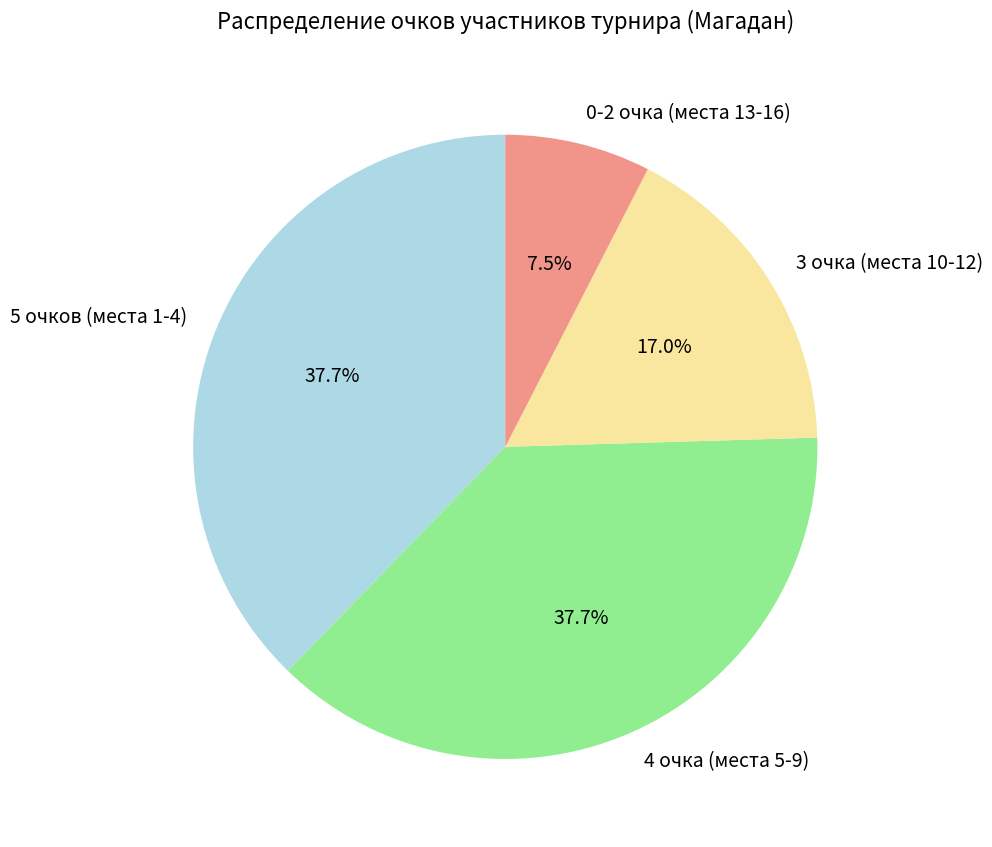

Is the sum of 3 очка (места 10-12) and 4 очка (места 5-9) greater than half?

Yes